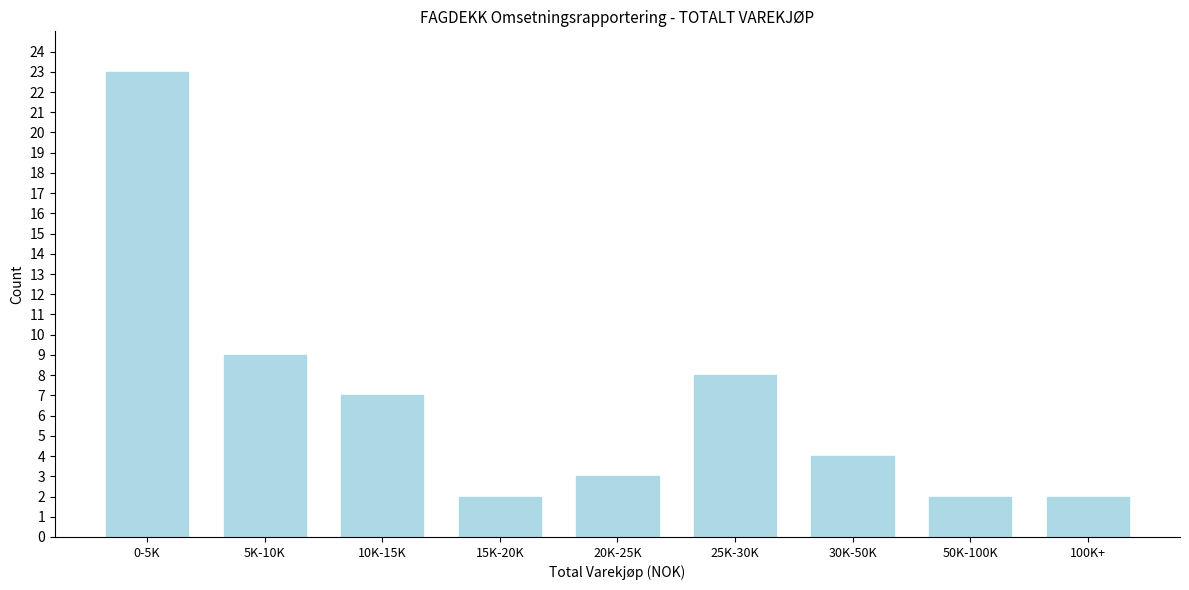

Reading left to right, extract all data points from this chart.

0-5K=23	5K-10K=9	10K-15K=7	15K-20K=2	20K-25K=3	25K-30K=8	30K-50K=4	50K-100K=2	100K+=2